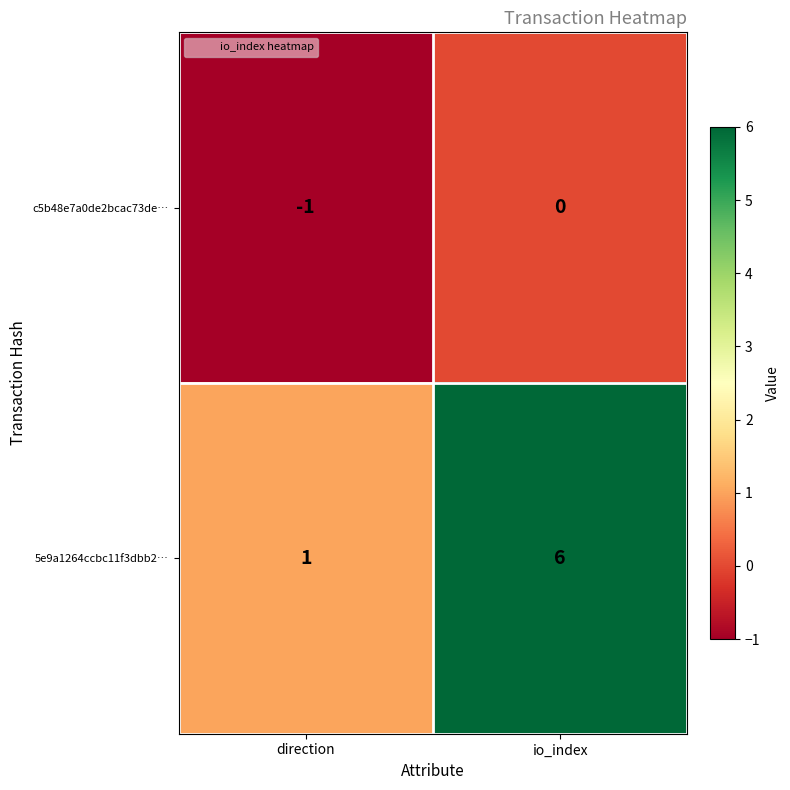

At which category is the sum across all series the highest?

io_index